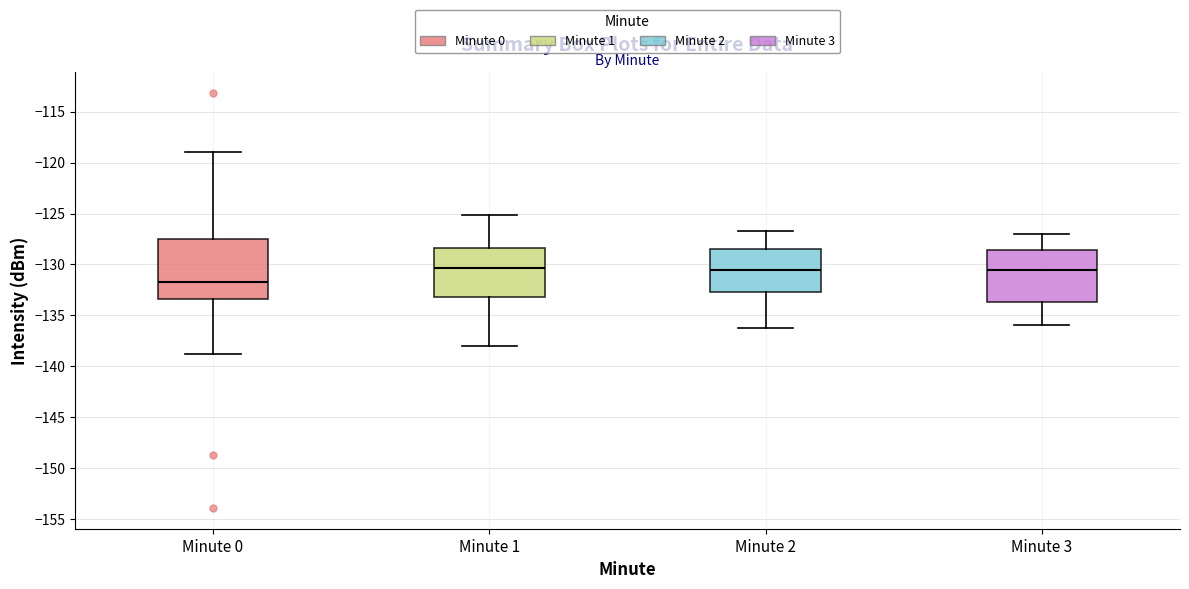

Comparing the boxes themselves (not the whiskers), which one is the tallest?

Minute 0